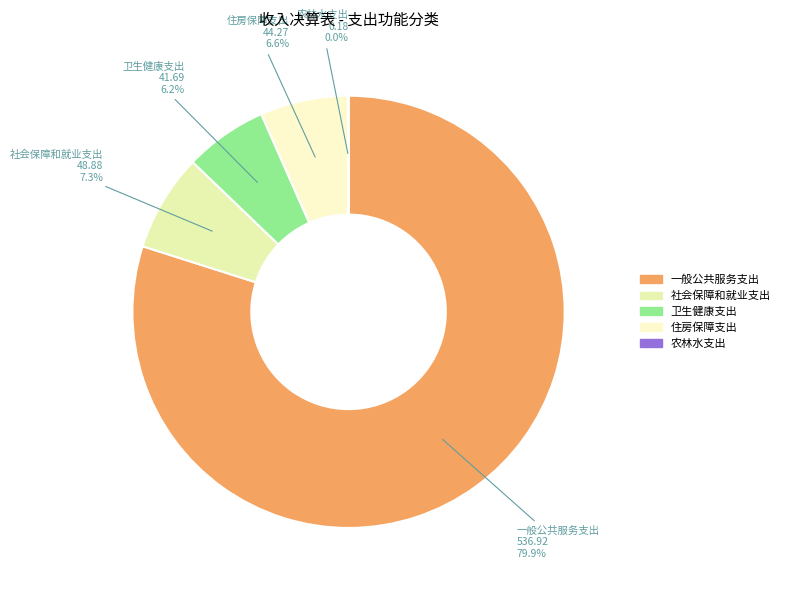

Which category has the biggest portion of the pie?

一般公共服务支出